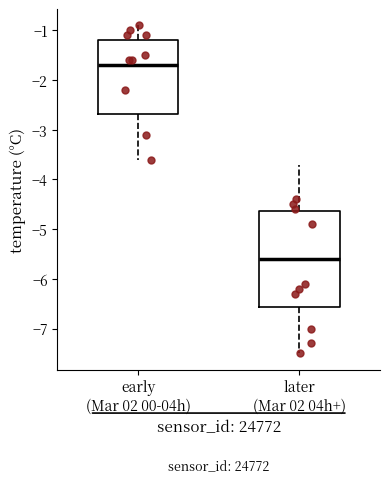

Which box's median line is the lowest?

later (Mar 02 04h+)